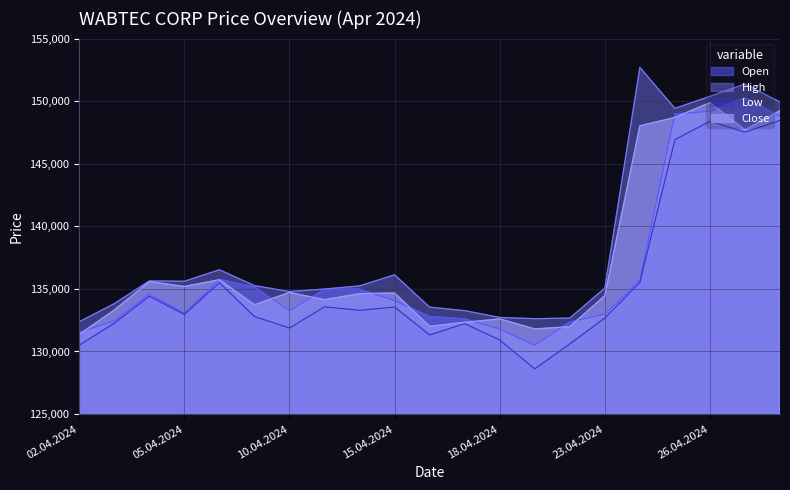

At which label does Low reach its minimum?

19.04.2024